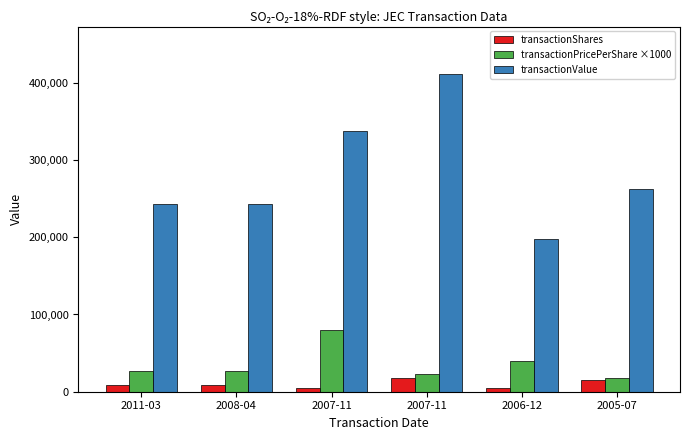

How many bars are there in each group?

3